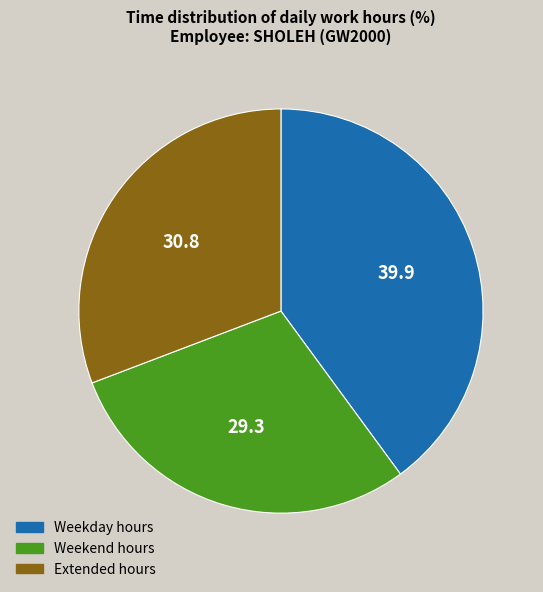

Combined, do Weekend hours and Weekday hours account for over 50%?

Yes